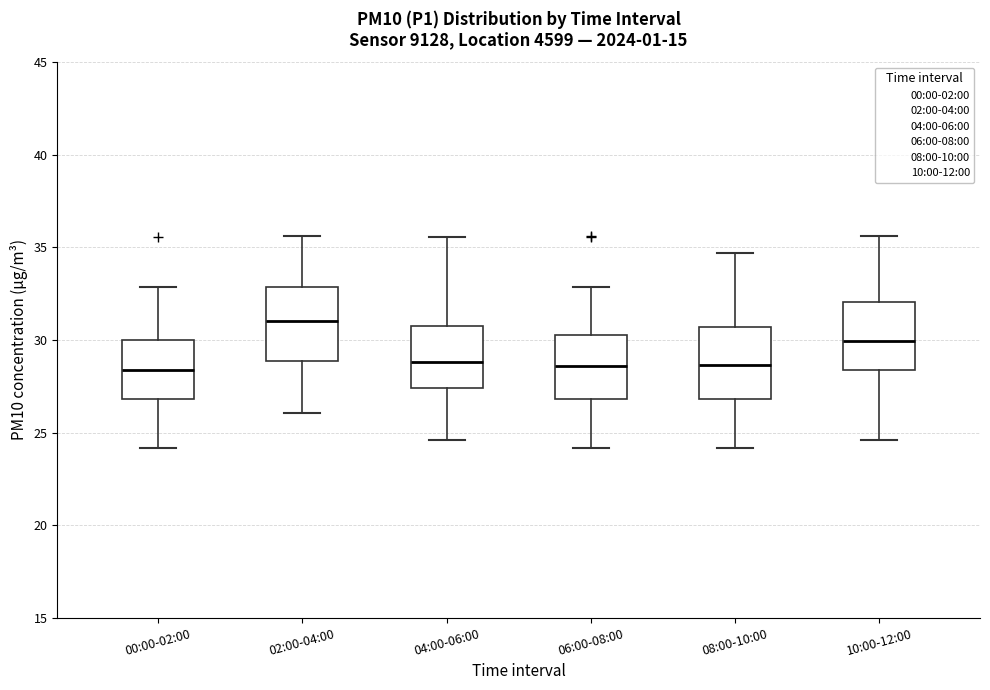

Reading left to right, transcribe this box plot: for each box, give where its median line is, the range the box spans, and where its two whiskers end, as read against the y-axis. The values are not printed on the chart, so give them approximately, as read against the axis.

00:00-02:00: median 28.5, box 27.0 to 30.0, whiskers 24.0 to 33.0
02:00-04:00: median 31.0, box 29.0 to 33.0, whiskers 26.0 to 35.5
04:00-06:00: median 29.0, box 27.5 to 31.0, whiskers 24.5 to 35.5
06:00-08:00: median 28.5, box 27.0 to 30.5, whiskers 24.0 to 33.0
08:00-10:00: median 28.5, box 27.0 to 30.5, whiskers 24.0 to 34.5
10:00-12:00: median 30.0, box 28.5 to 32.0, whiskers 24.5 to 35.5